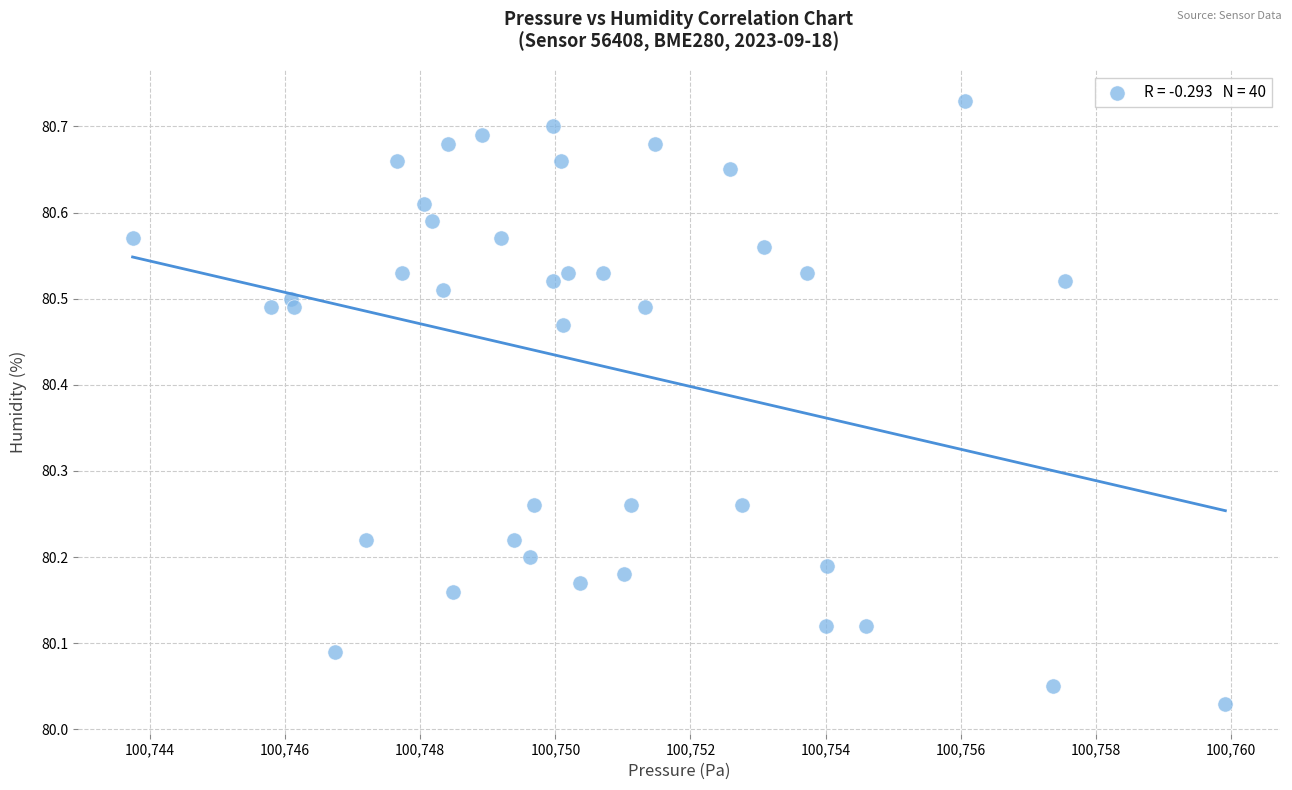

What is the range of Y values (max minus min)?

0.7